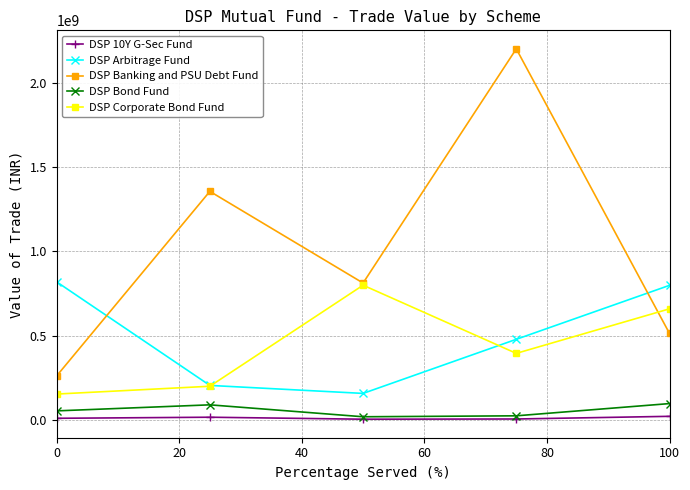

Which series has the largest total across all categories?

DSP Banking and PSU Debt Fund